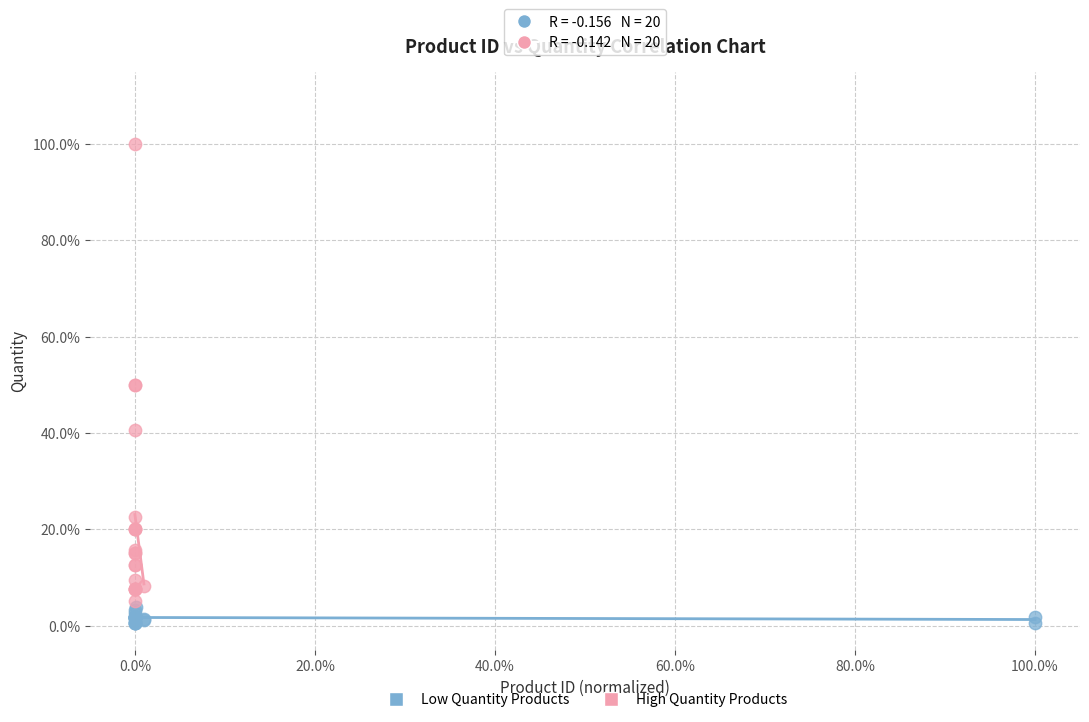

What are all the series names shown in the legend?

Low Quantity Products, High Quantity Products